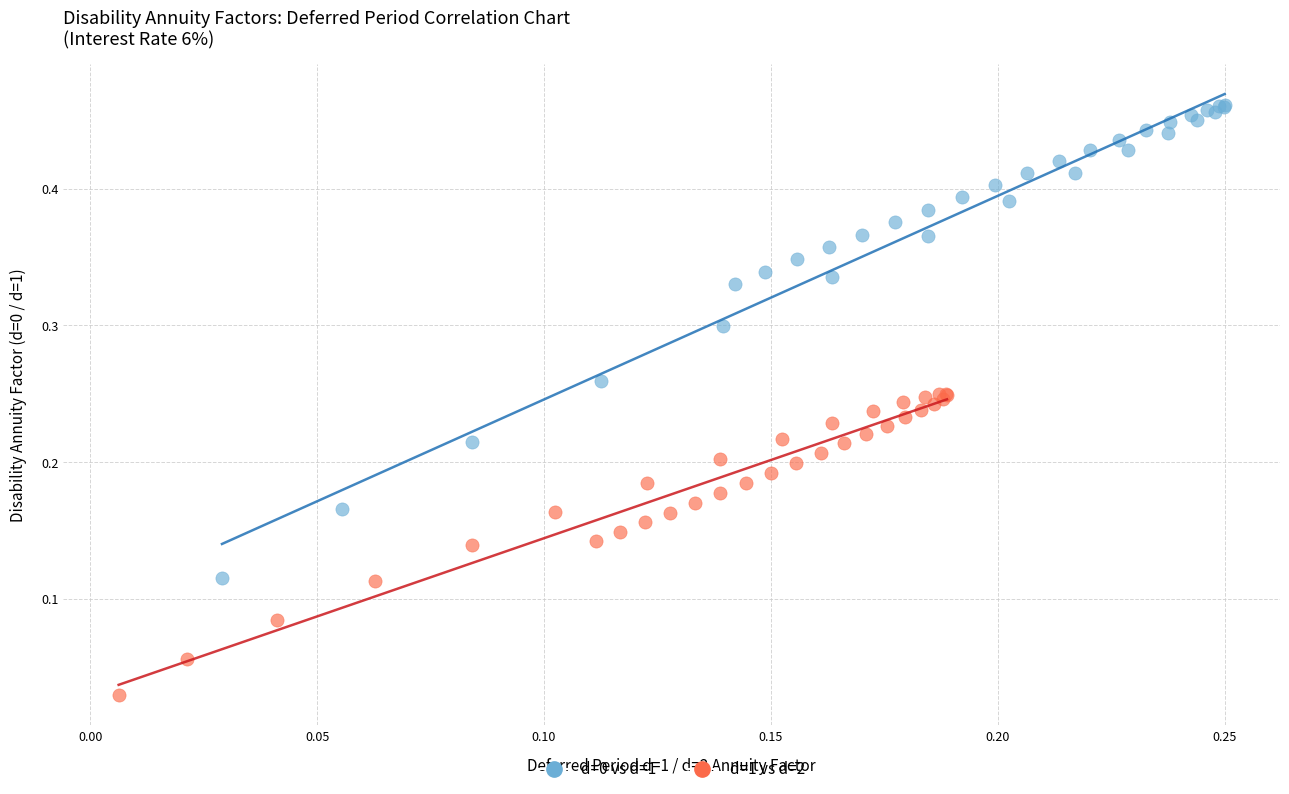

Which series contains the lowest Y value?

d=1 vs d=2